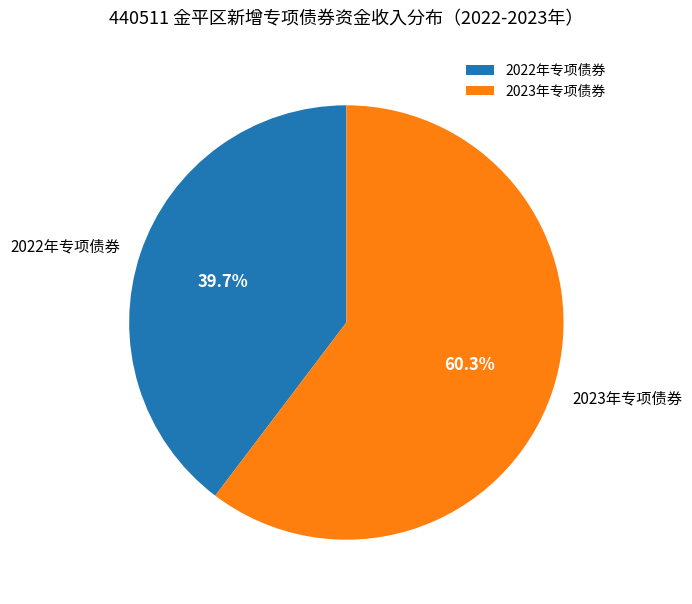

Which slice represents more than half of the pie?

2023年专项债券